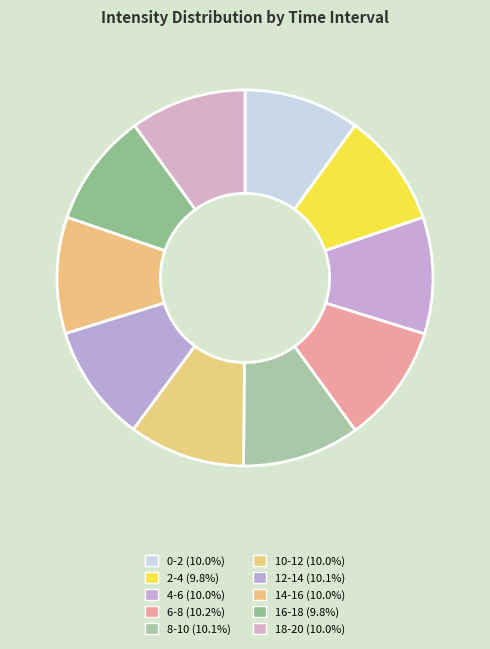

Count the number of slices in the pie.

10